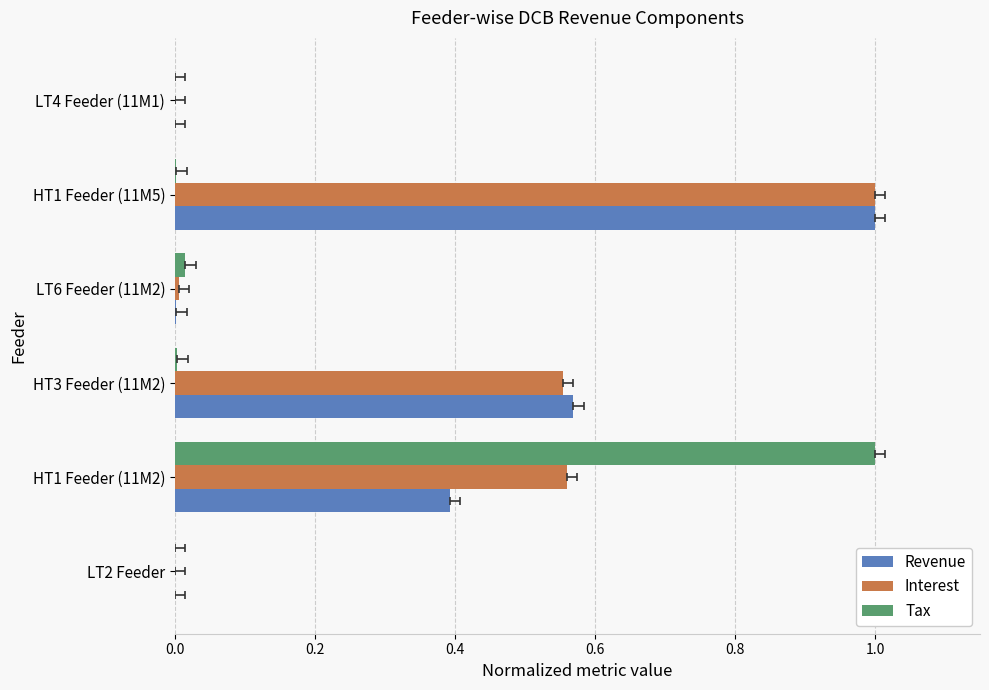

What is the average value of the Interest series?

0.4